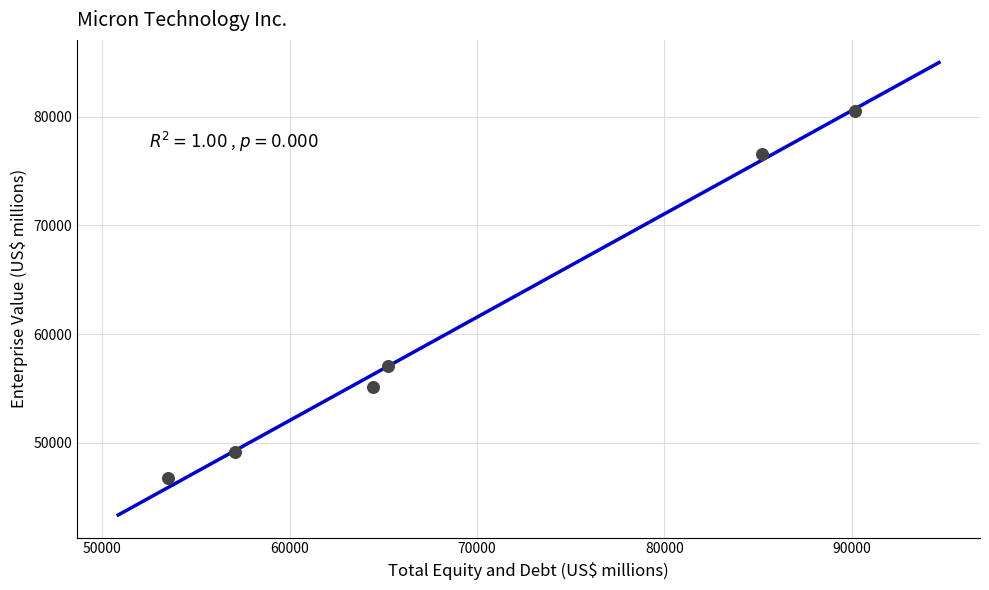

What Y value in the scatter plot is closest to 63641?

57090